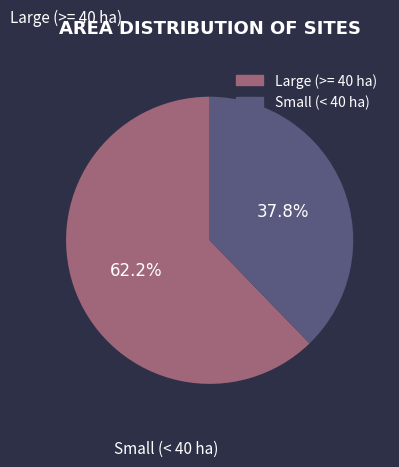

Does any single category account for the majority?

Yes